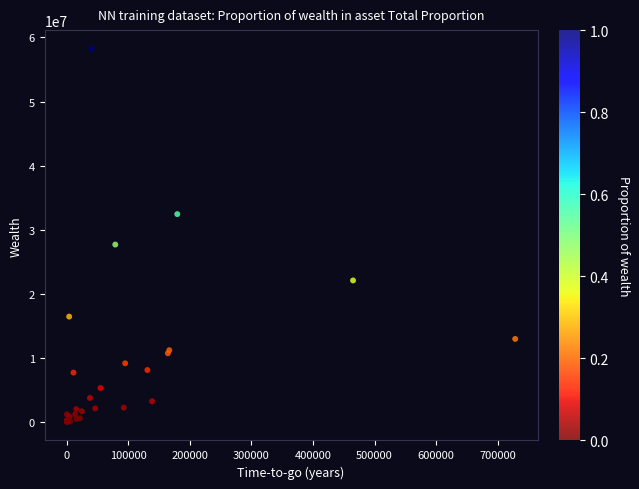

What Y value in the scatter plot is closest to 29121068?

27675001.5